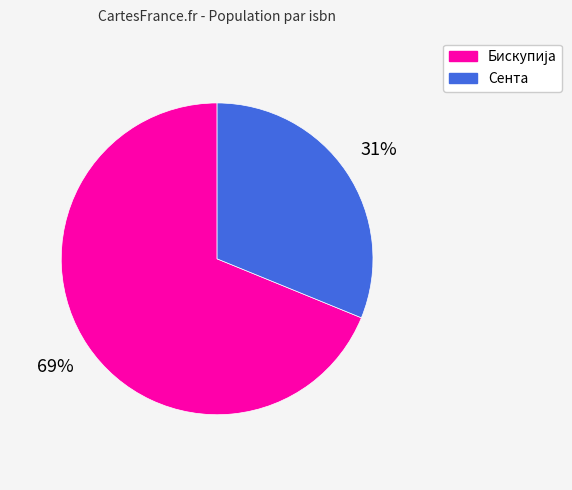

Is there a majority slice in this chart?

Yes